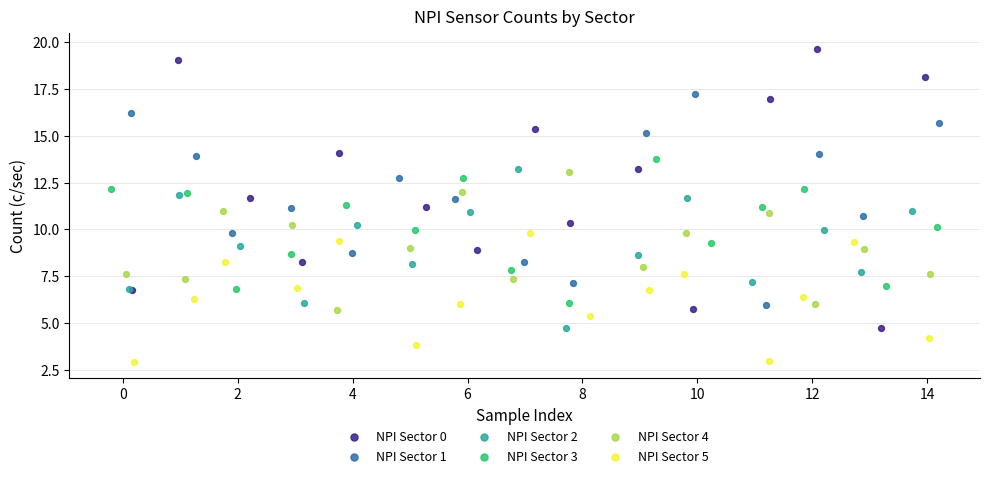

Which series contains the highest Y value?

NPI Sector 0